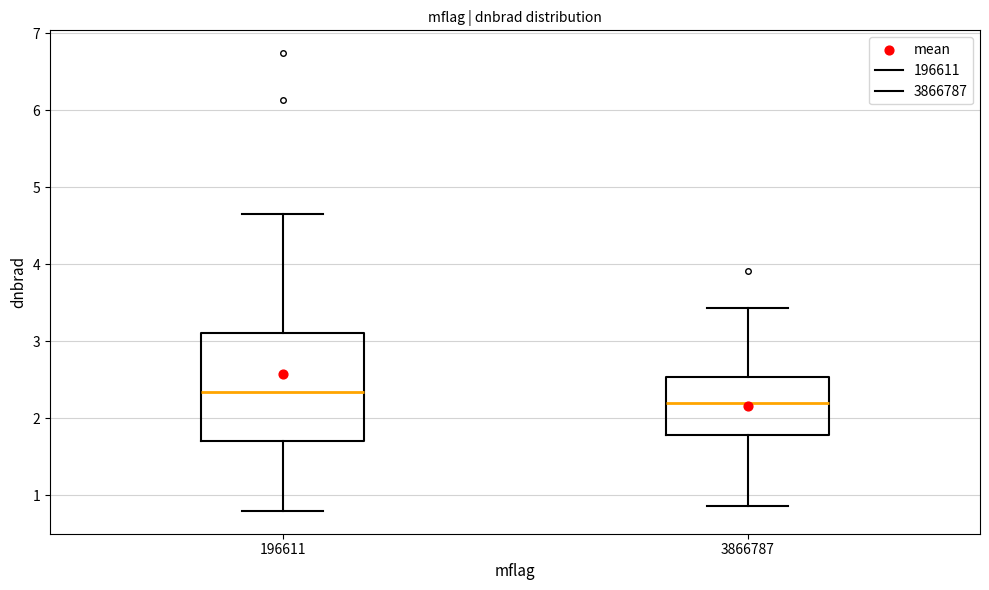

Reading left to right, read every box against the y-axis: the position of its median line, the range the box covers, and the ends of its whiskers. The values are not printed on the chart, so give them approximately, as read against the axis.

196611: median 2.3, box 1.7 to 3.1, whiskers 0.8 to 4.6
3866787: median 2.2, box 1.8 to 2.5, whiskers 0.9 to 3.4